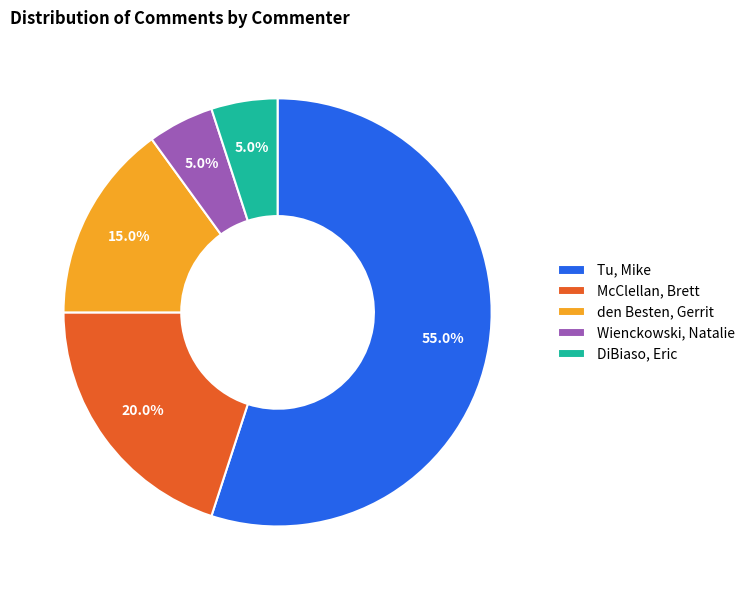

To the nearest percent, what is the combined percentage of DiBiaso, Eric and Wienckowski, Natalie?

10%